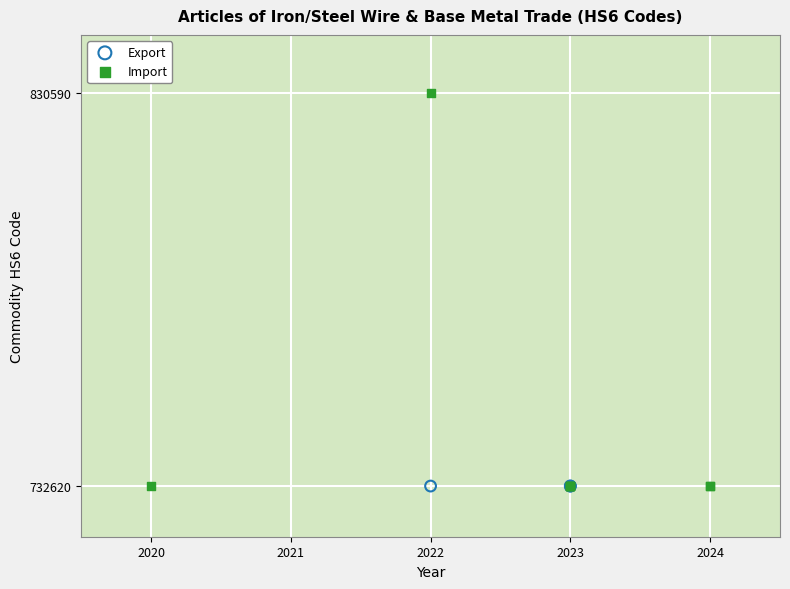

Which series reaches the maximum Y coordinate?

Import